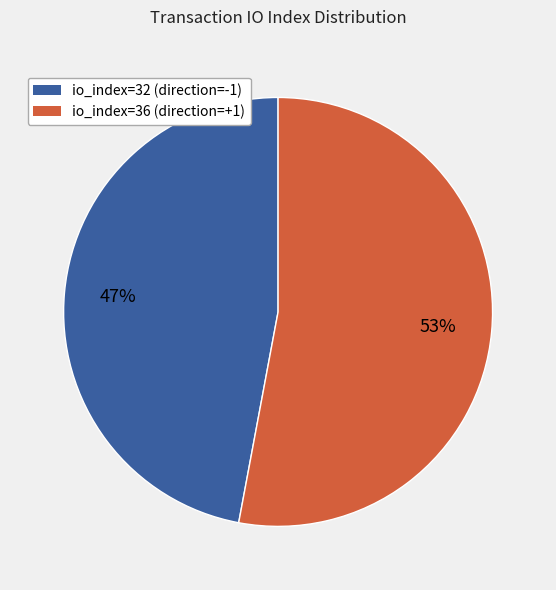

Is there a majority slice in this chart?

Yes